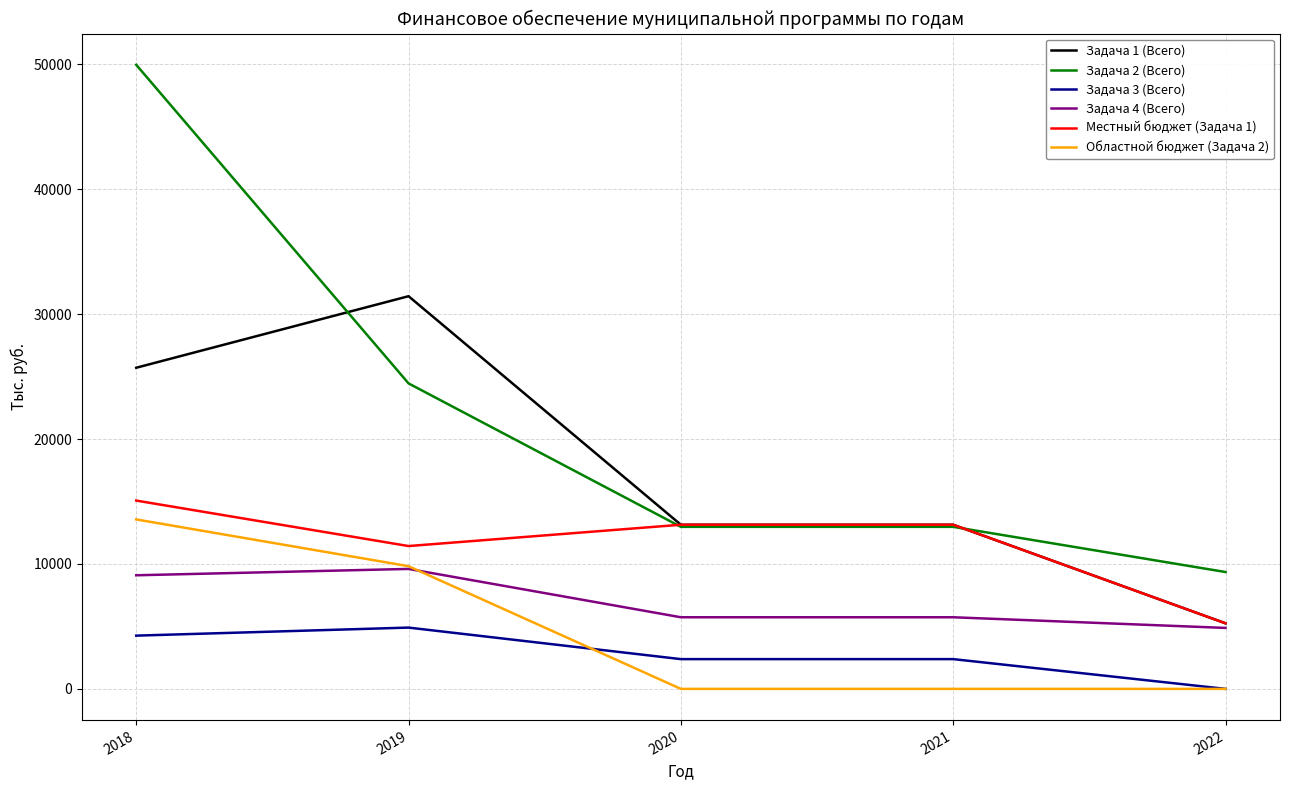

True or false: Задача 4 (Всего) and Задача 2 (Всего) cross at least once.

False